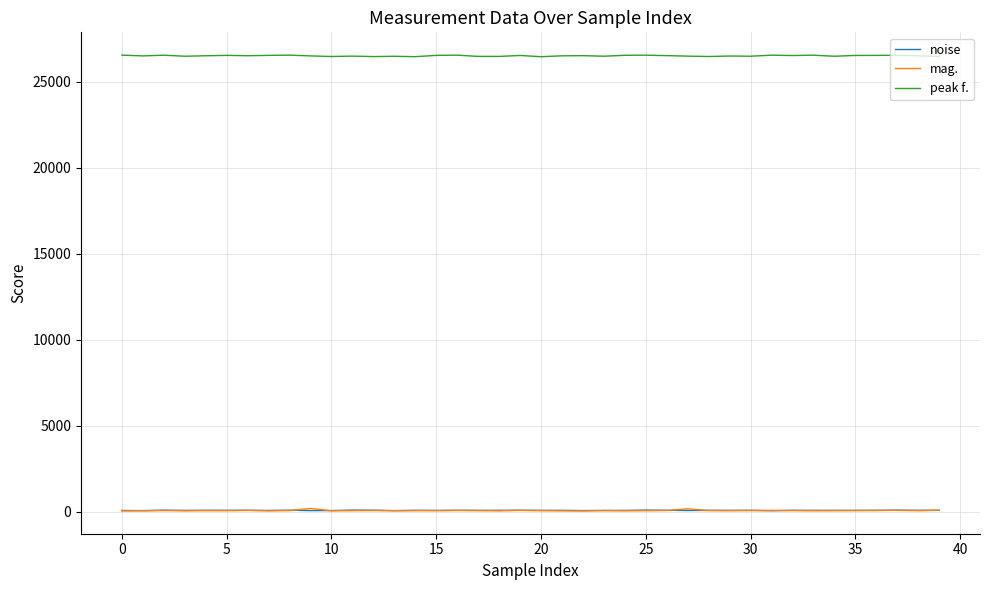

True or false: peak f. and noise intersect in this chart.

False